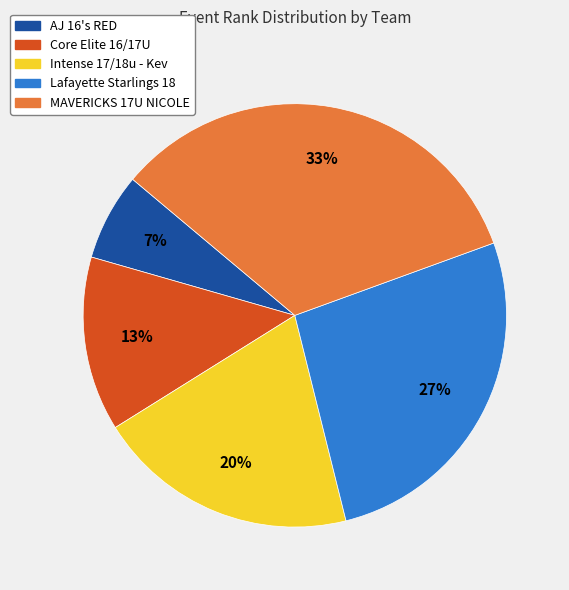

Count the number of slices in the pie.

5